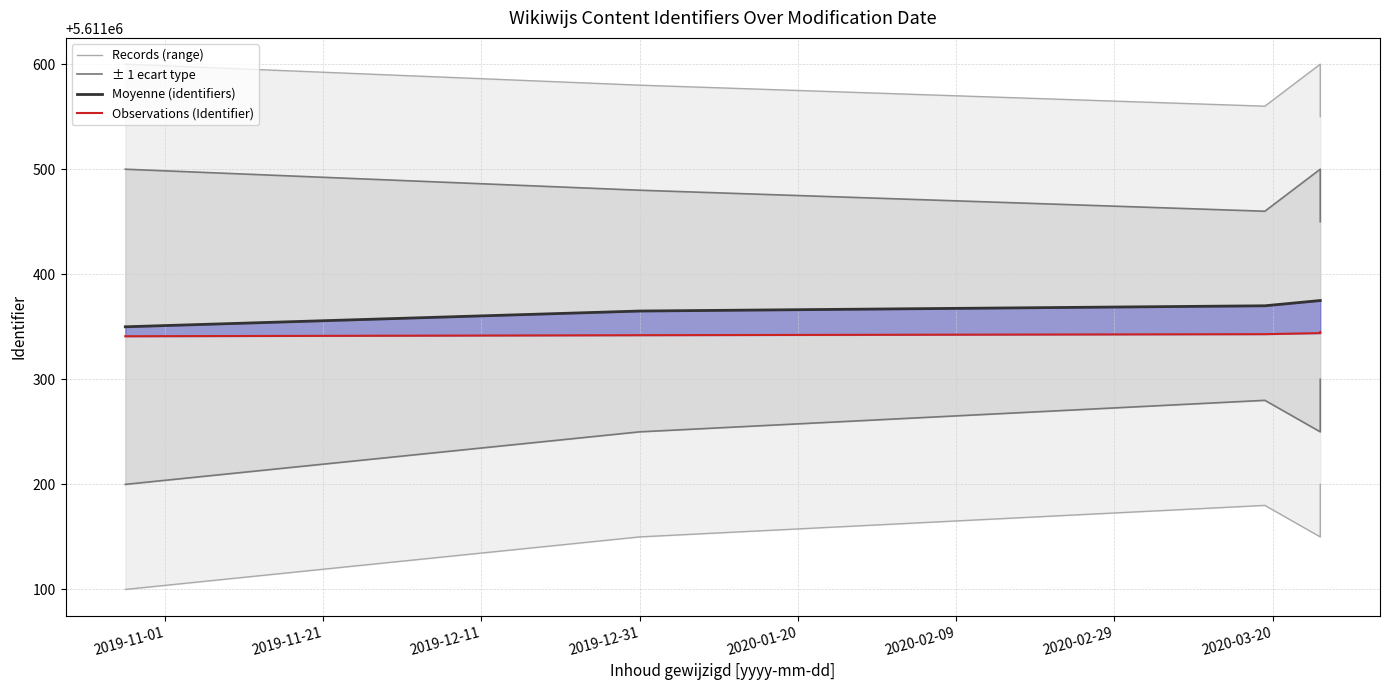

How many lines are shown in the chart?

4